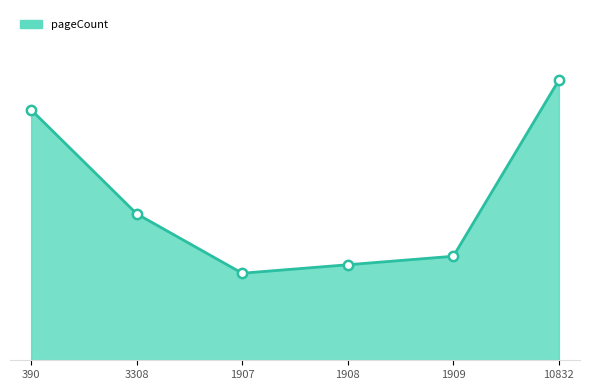

Approximately how many times larger is the value at 1907 compared to 3308?

0.6